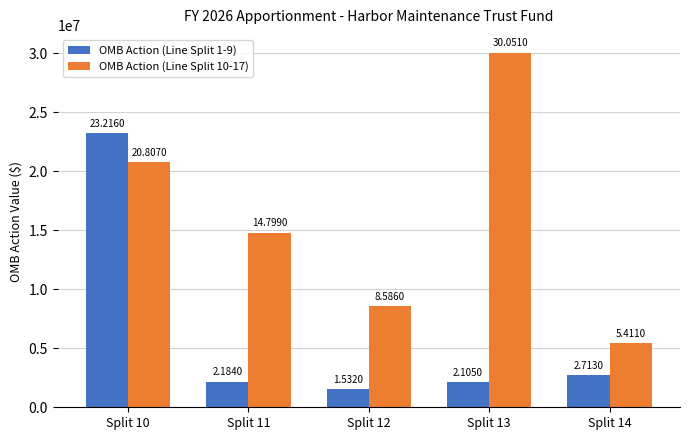

What are all the series names shown in the legend?

OMB Action (Line Split 1-9), OMB Action (Line Split 10-17)